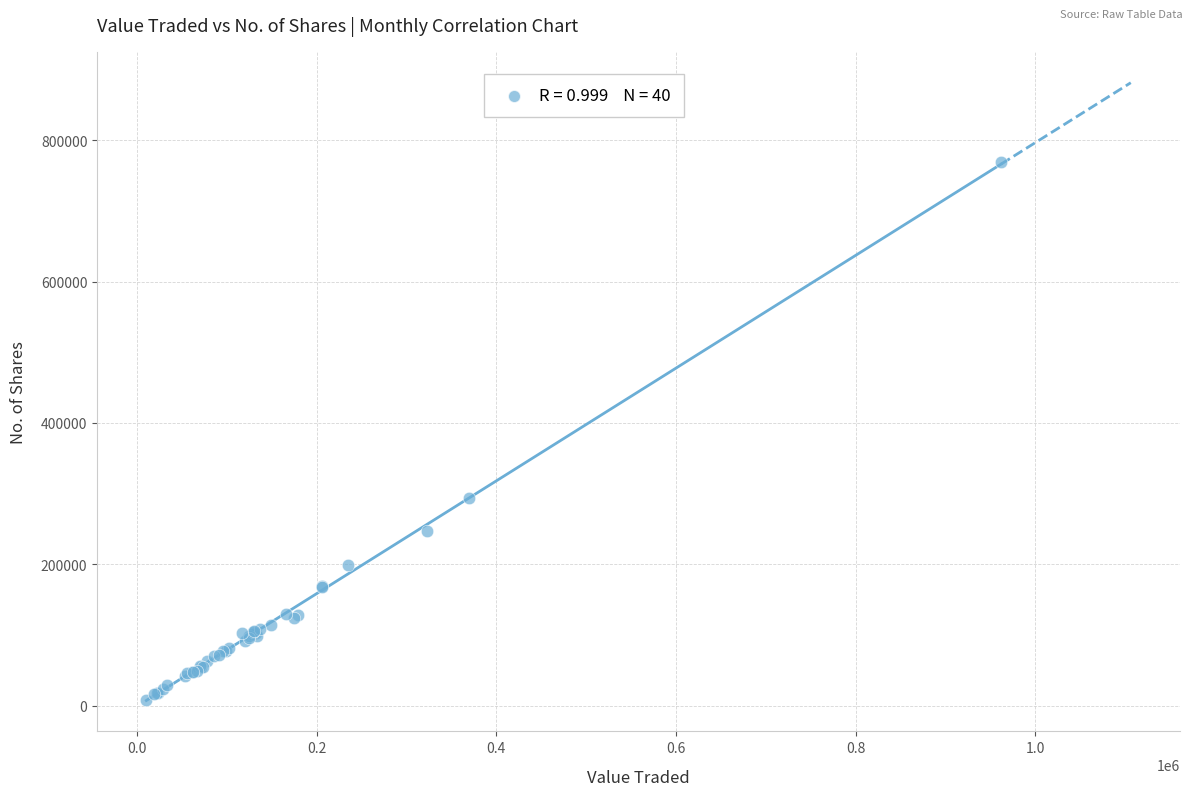

What Y value in the scatter plot is closest to 388787?

294023